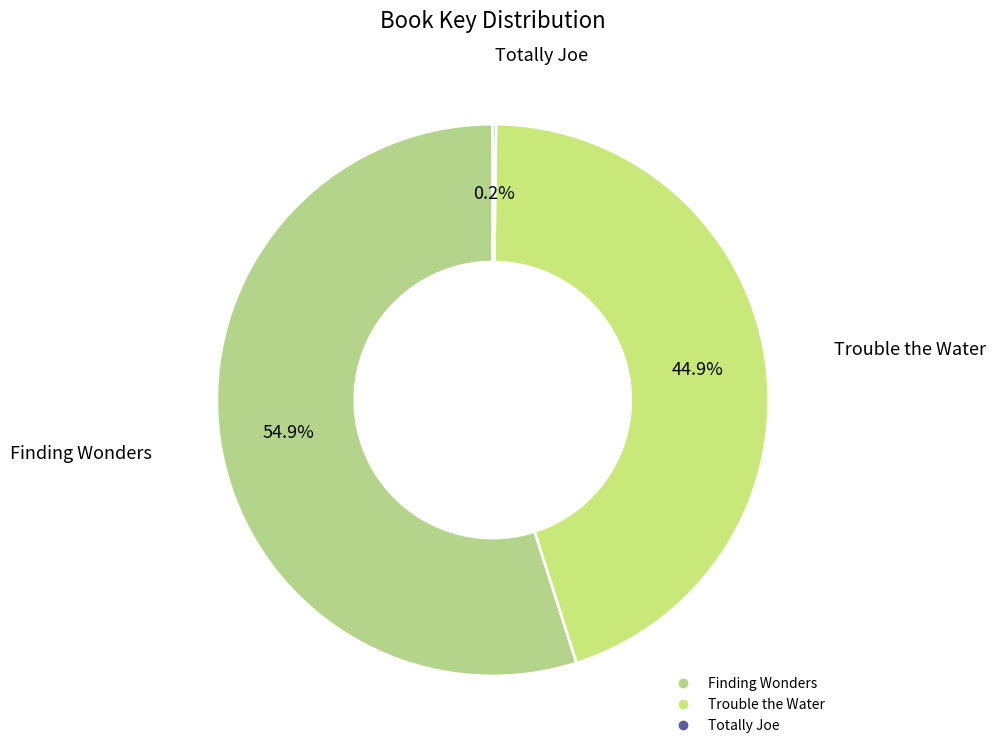

Which slice is the largest?

Finding Wonders